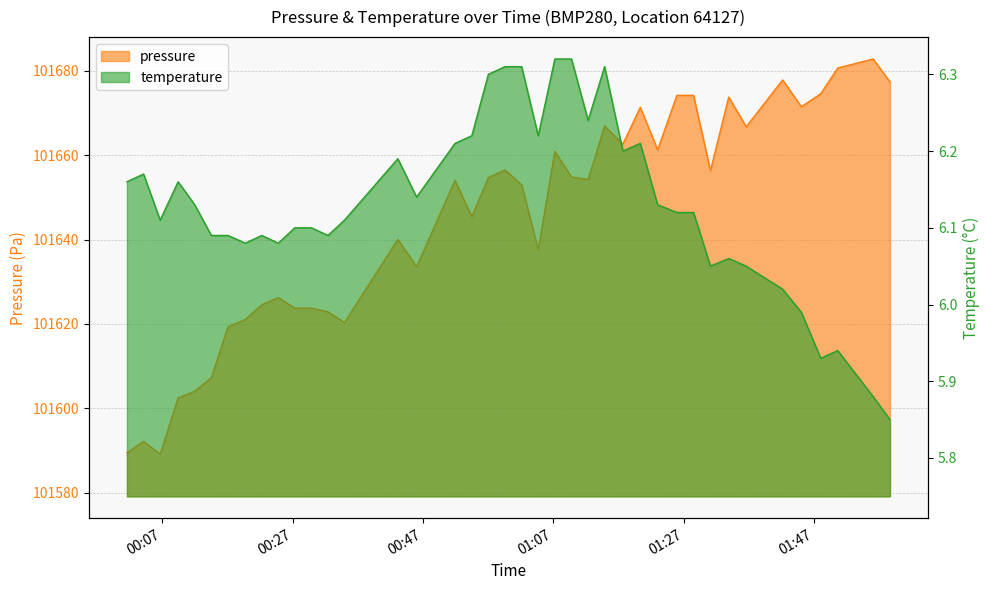

True or false: pressure and temperature cross at least once.

False